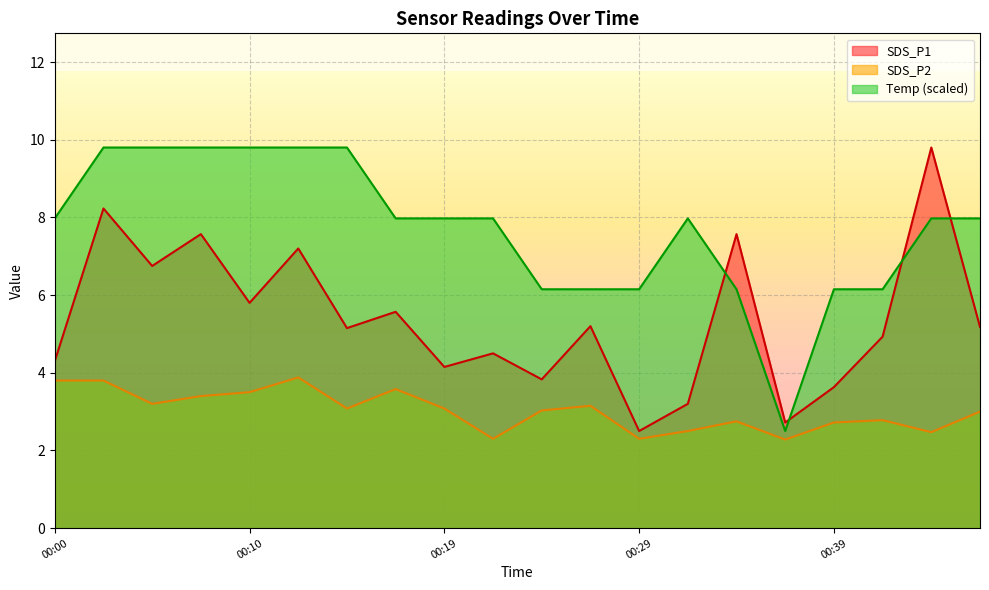

What is the difference between the maximum and minimum values in the SDS_P2 series?

1.6